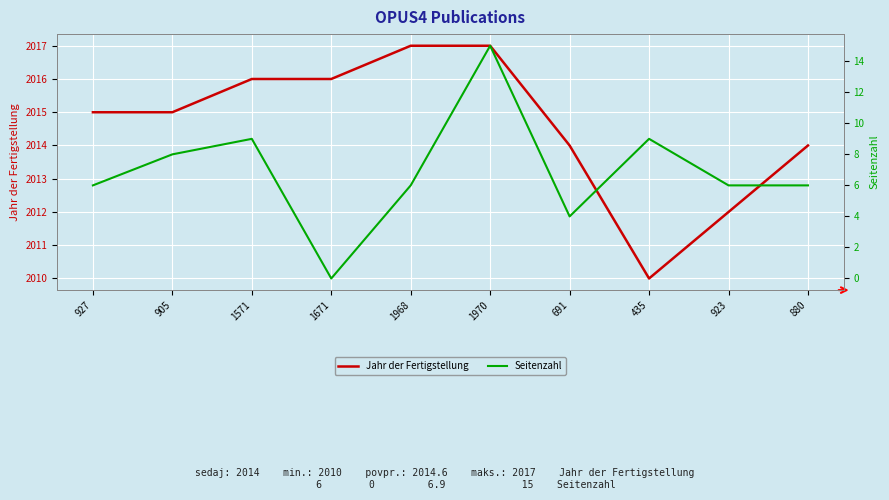

True or false: Jahr der Fertigstellung and Seitenzahl cross at least once.

False